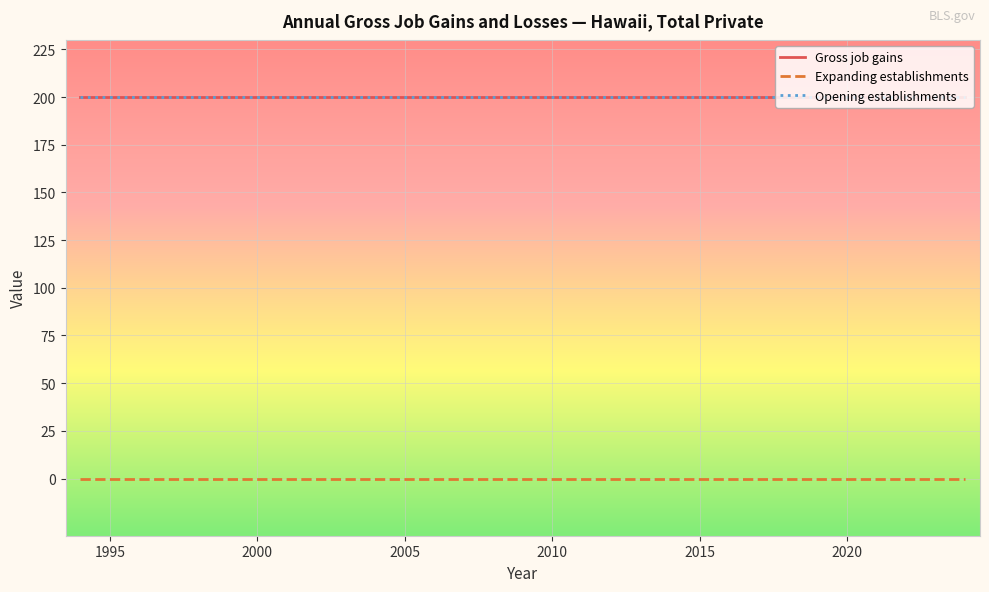

Reading left to right, extract all data points from this chart.

Gross job gains: 200	200	200	200	200	200	200	200	200	200	200	200	200	200	200	200	200	200	200	200	200	200	200	200	200	200	200	200	200	200	200
Expanding establishments: 0	0	0	0	0	0	0	0	0	0	0	0	0	0	0	0	0	0	0	0	0	0	0	0	0	0	0	0	0	0	0
Opening establishments: 200	200	200	200	200	200	200	200	200	200	200	200	200	200	200	200	200	200	200	200	200	200	200	200	200	200	200	200	200	200	200